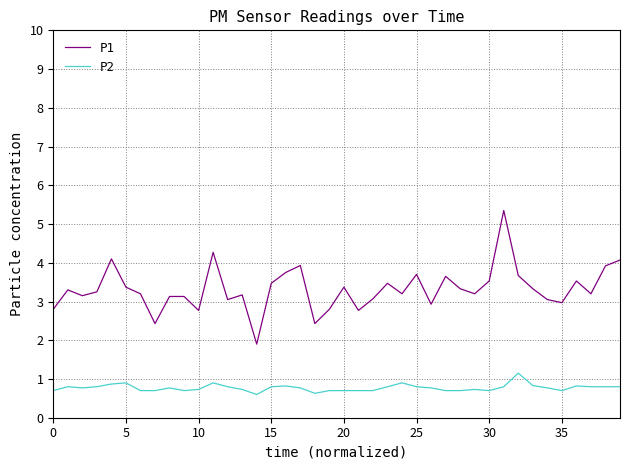

Which series has the largest range (max minus min)?

P1